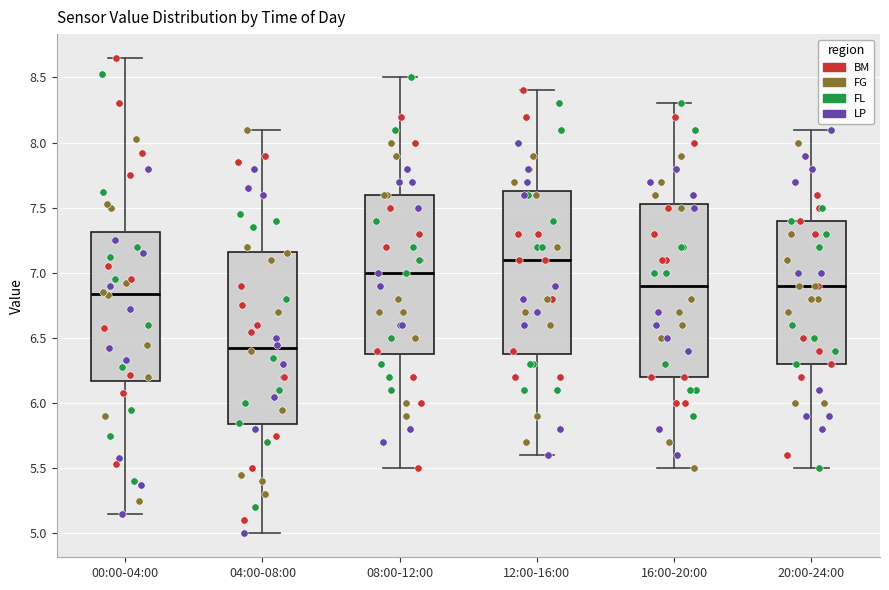

Which box has the lowest median line?

04:00-08:00